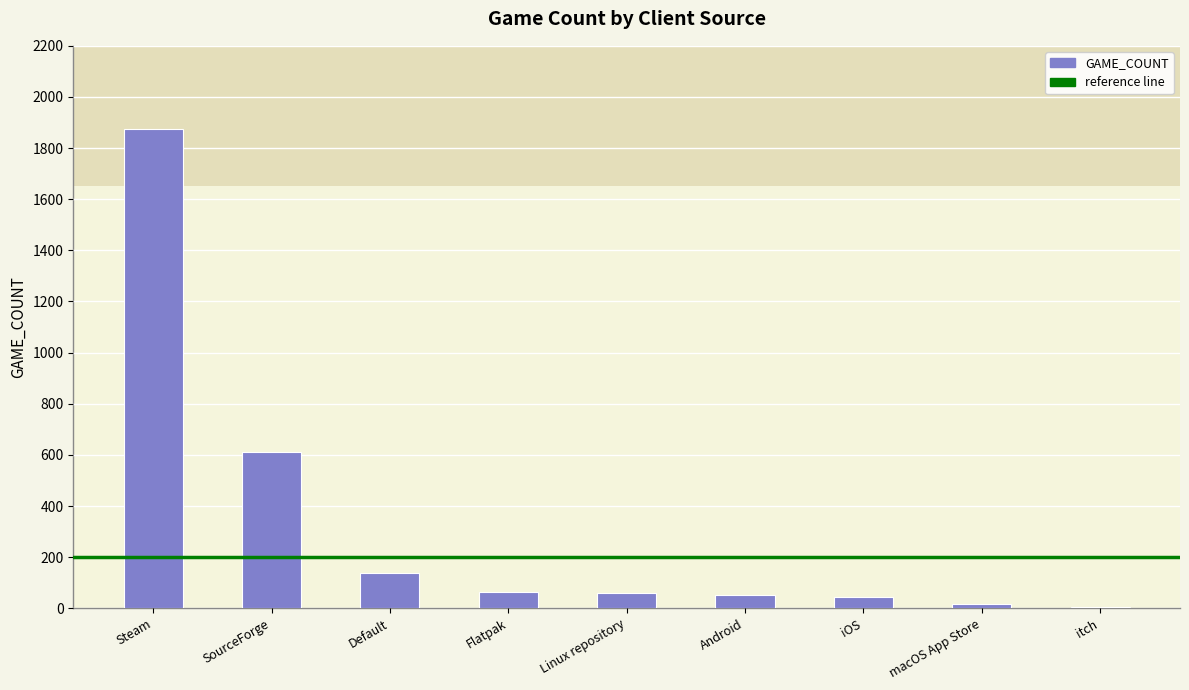

What is the sum of all values?

2861